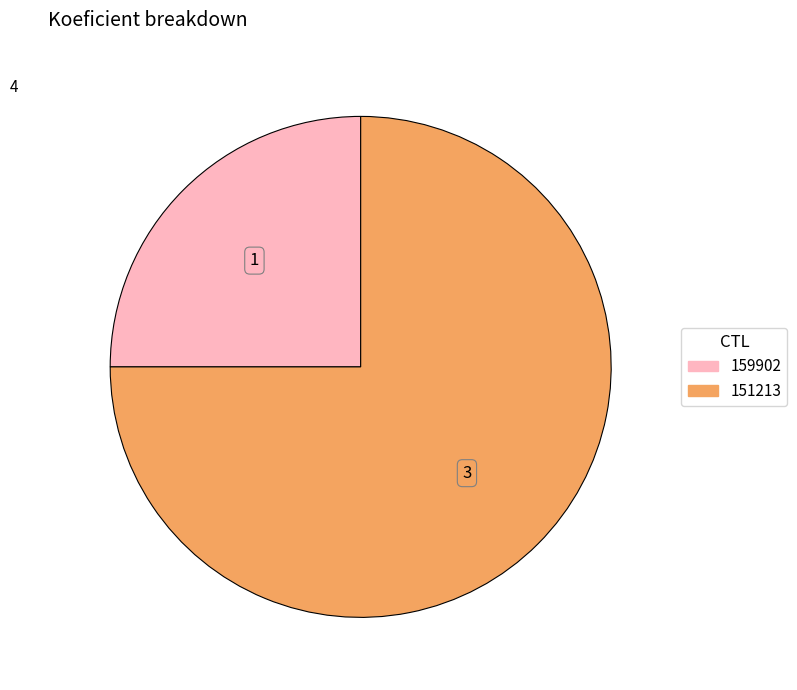

Rank the categories by value from lowest to highest.

159902, 151213